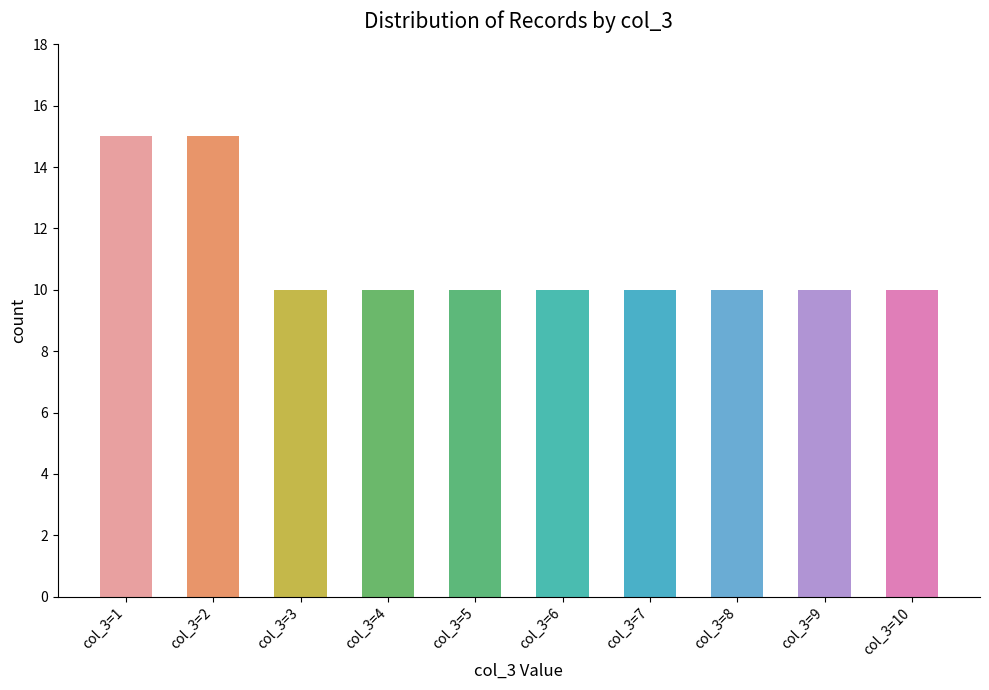

Reading right to left, what are all the values shown in this chart?

10	10	10	10	10	10	10	10	15	15